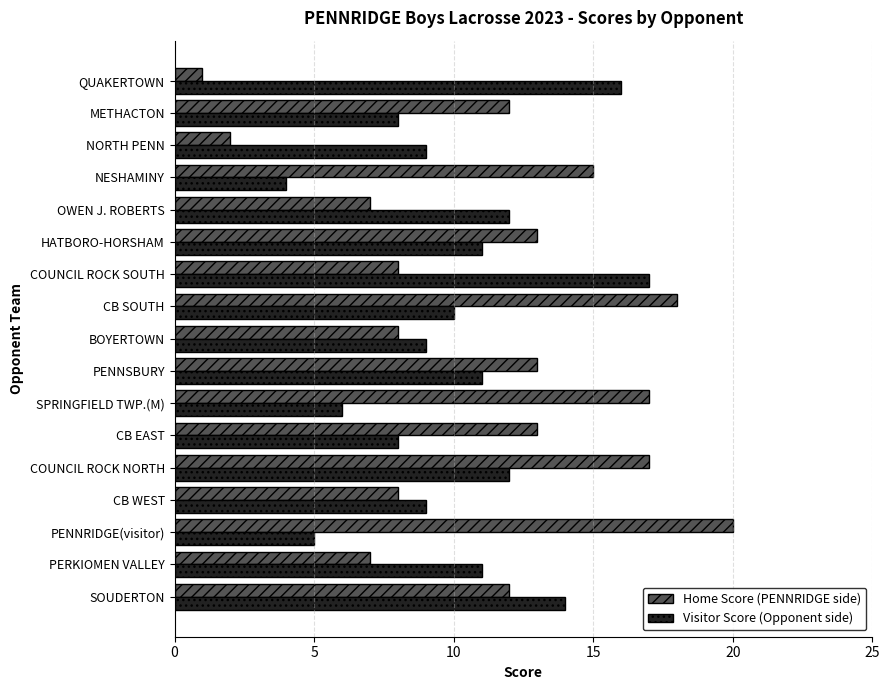

What is the approximate value of Home Score (PENNRIDGE side) at NESHAMINY?

15